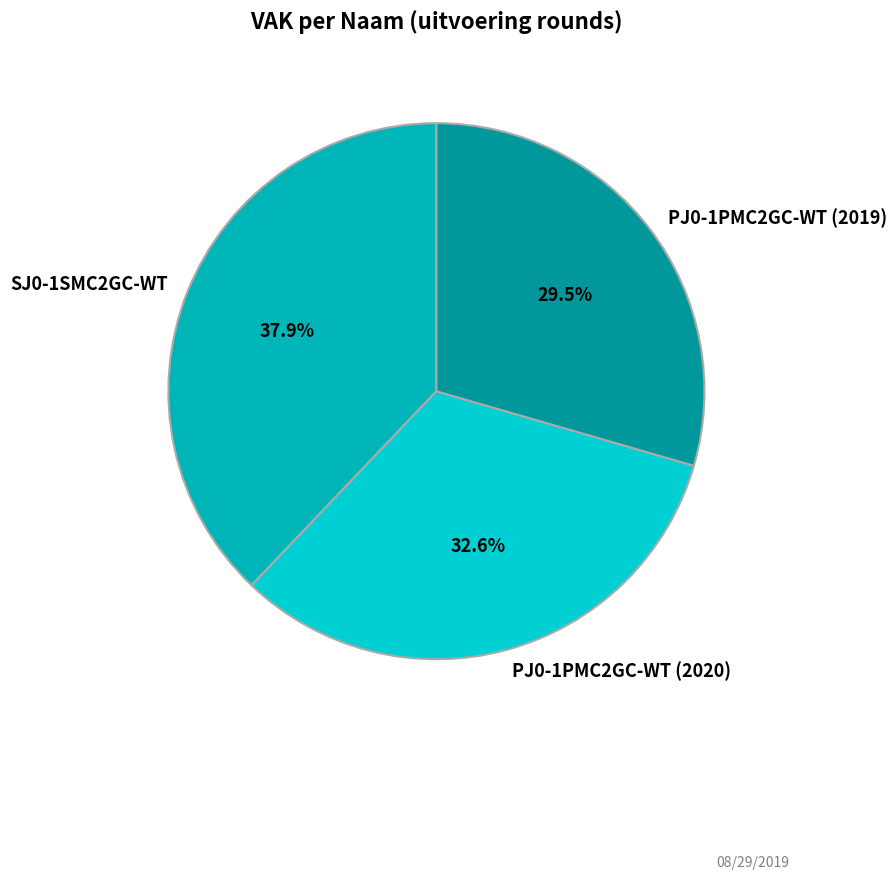

Is the sum of SJ0-1SMC2GC-WT and PJ0-1PMC2GC-WT (2019) greater than half?

Yes